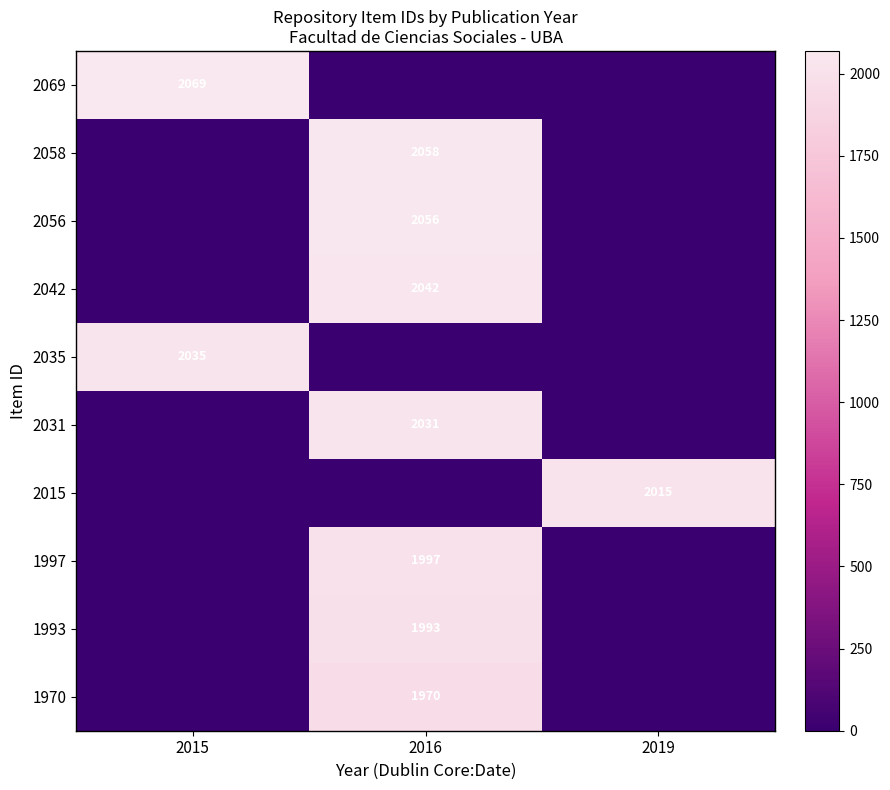

What is the total value across all series at 2015?

4104